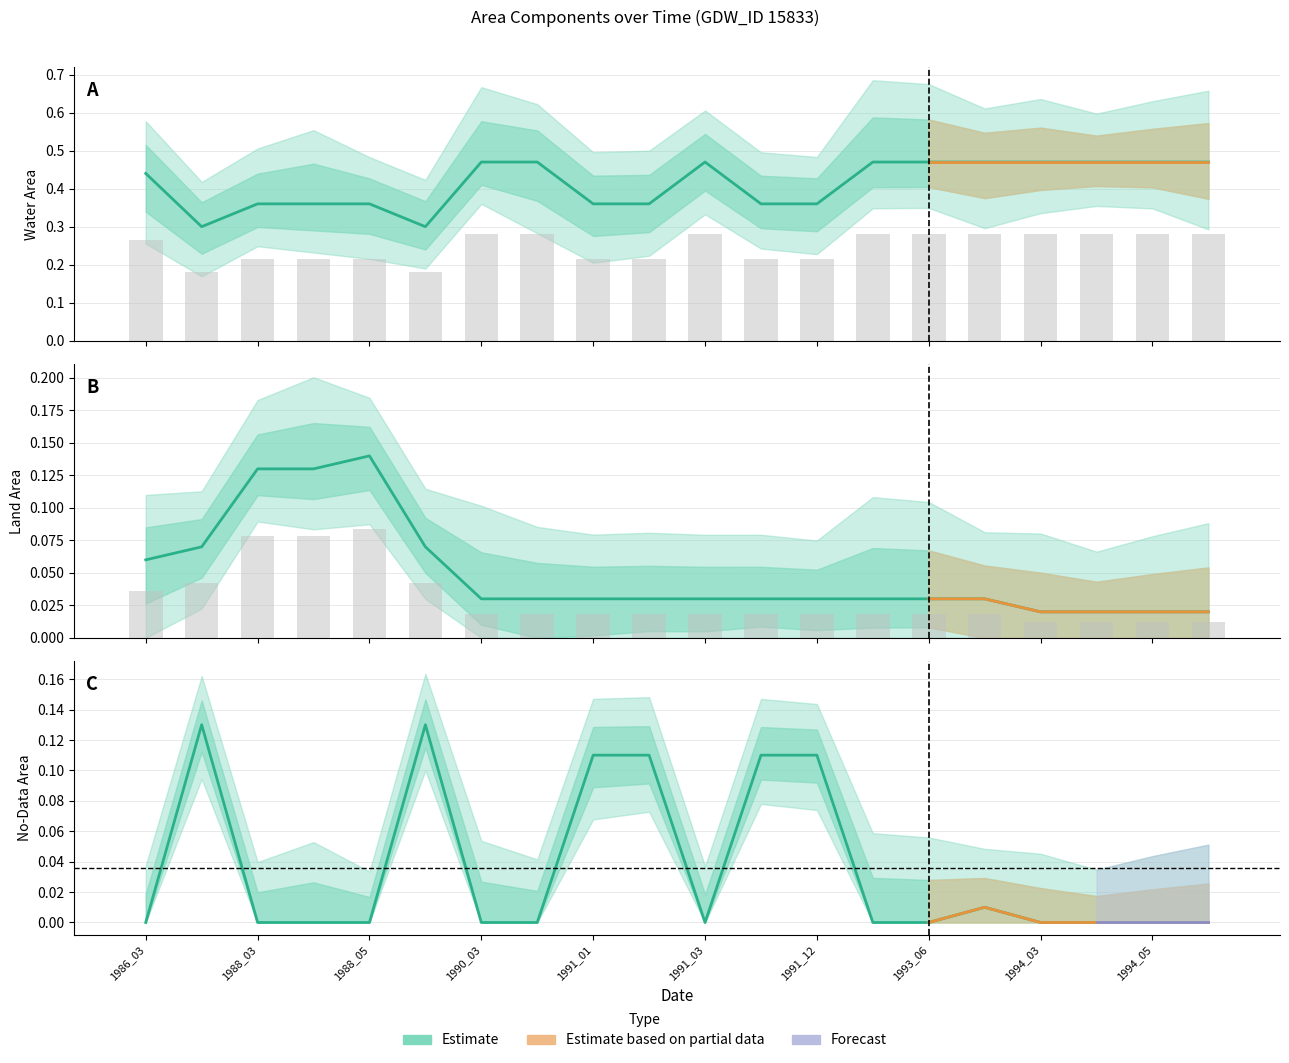

How many waterArea values are between 0 and 1?

20